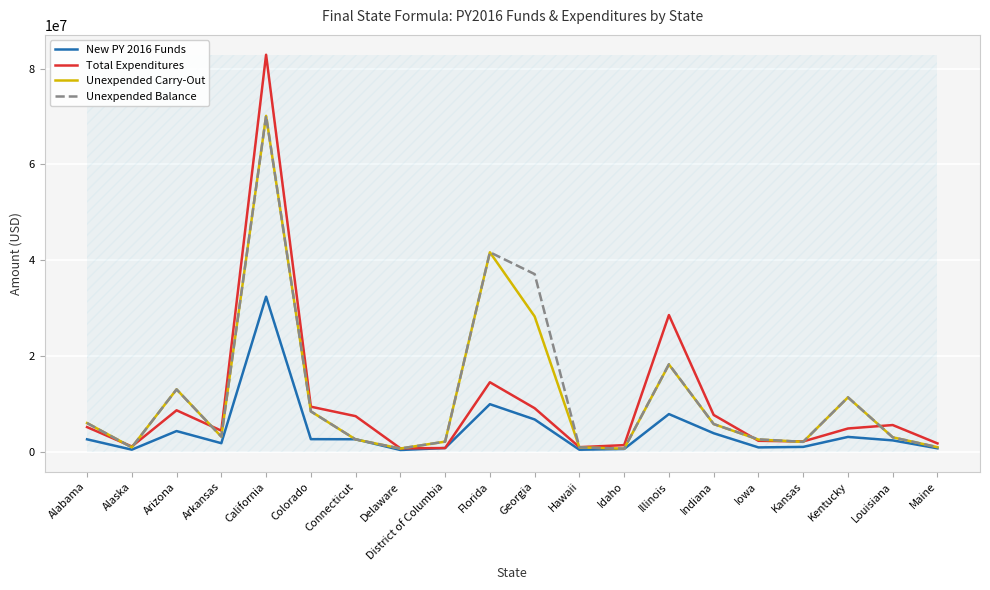

Is the value of Unexpended Carry-Out at Colorado greater than the value of New PY 2016 Funds at Indiana?

Yes